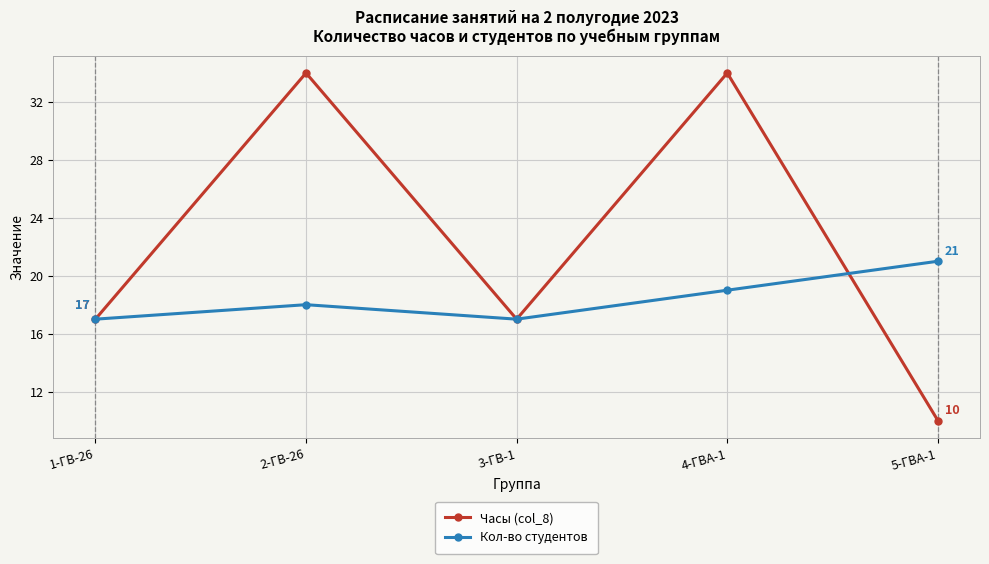

The Кол-во студентов series shows 21 at 5-ГВА-1. True or false?

True